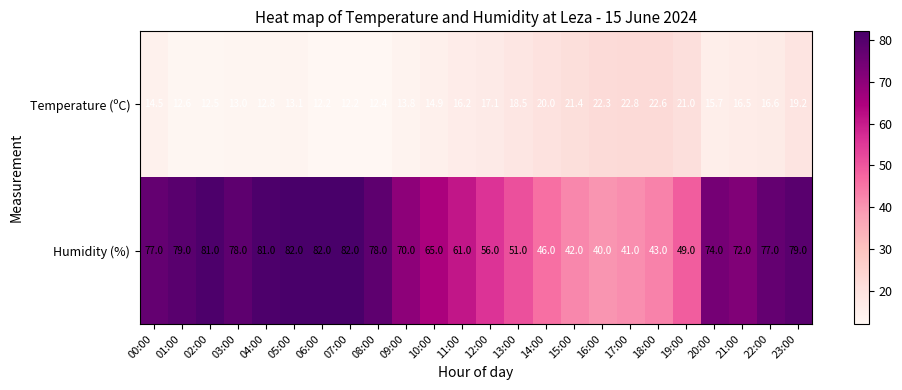

Rank the series by their maximum value, from lowest to highest.

Temperature (ºC), Humidity (%)